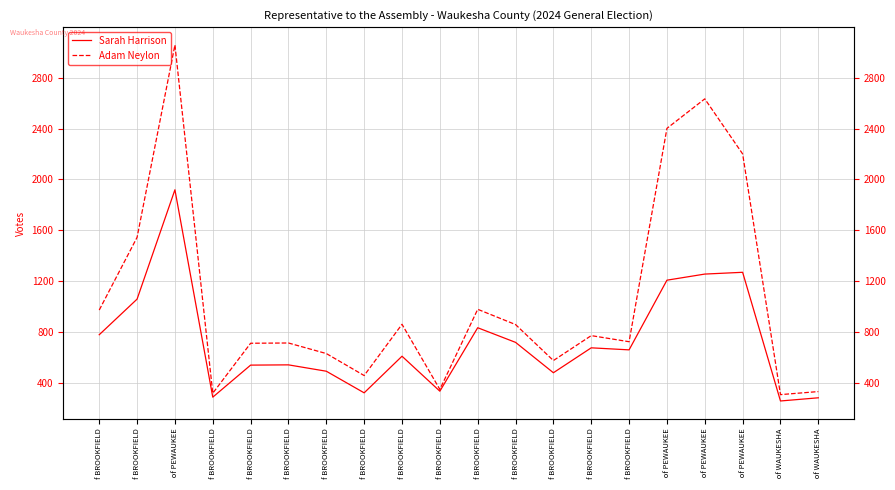

What is the label of the 15th point from the left?

f BROOKFIELD